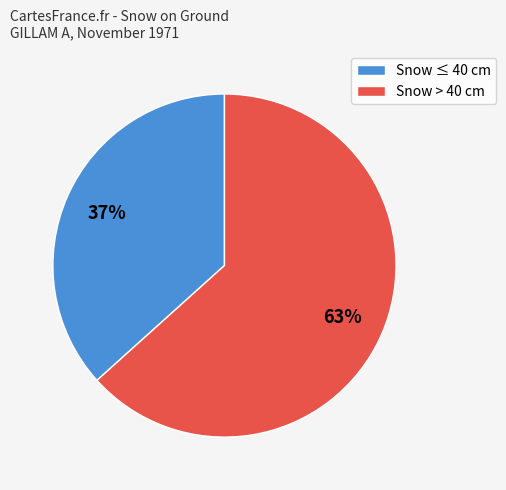

Is the sum of Snow > 40 cm and Snow ≤ 40 cm greater than half?

Yes